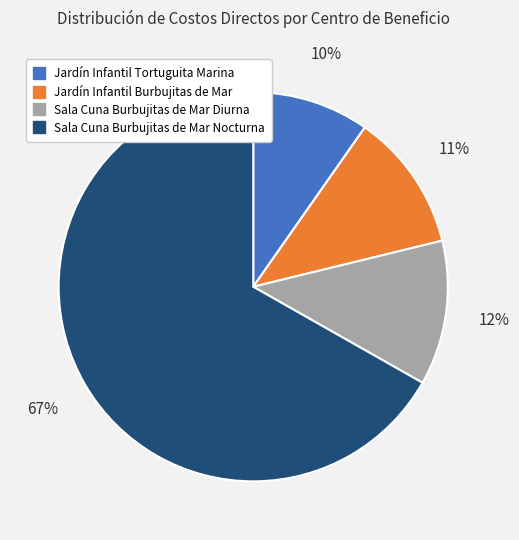

Which slice is the smallest?

Jardín Infantil Tortuguita Marina